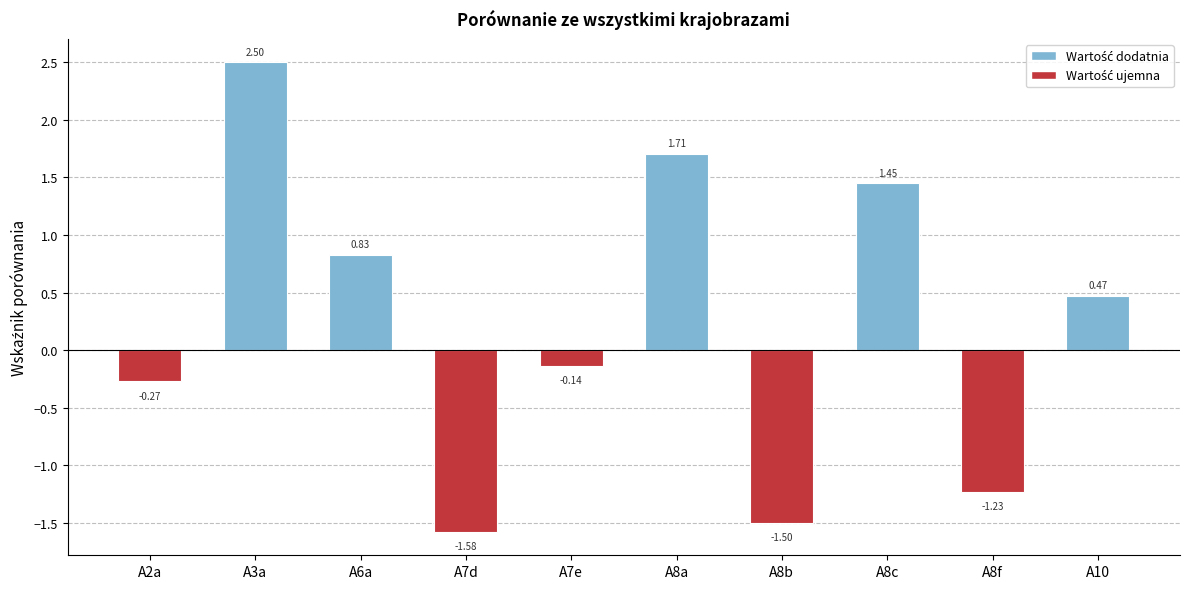

Rank the categories by value from highest to lowest.

A3a, A8a, A8c, A6a, A10, A7e, A2a, A8f, A8b, A7d